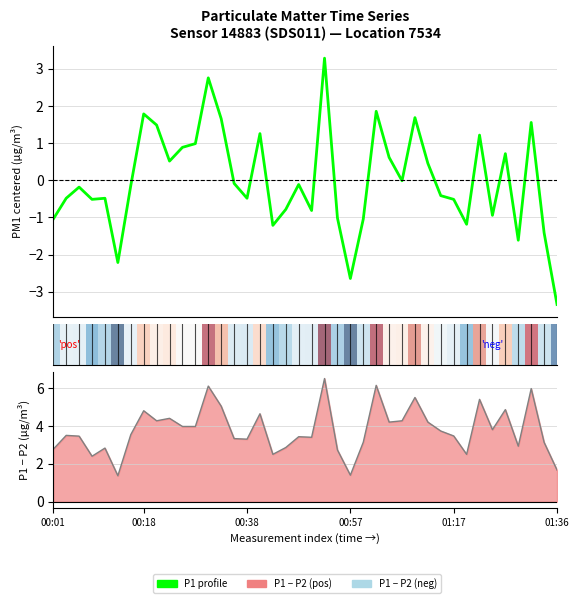

What is the sum of the P1 profile values at 31 and 14?

-0.6